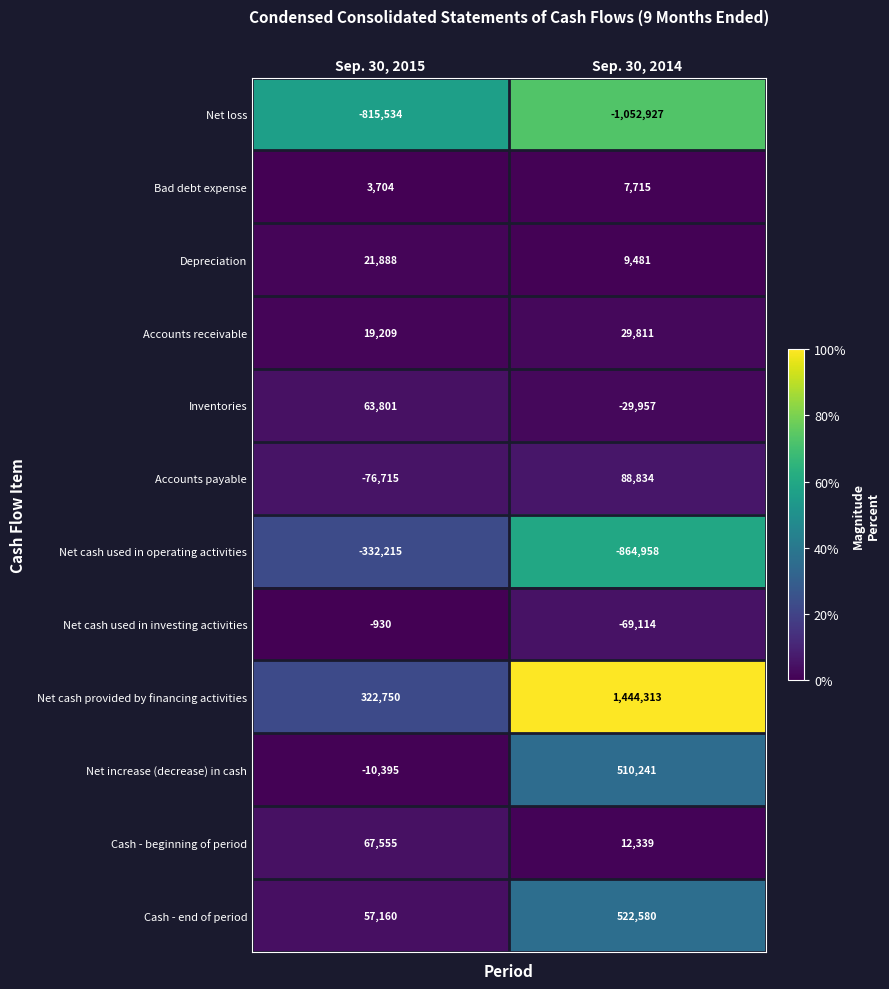

Rank the series by their maximum value, from lowest to highest.

Net loss, Net cash used in operating activities, Net cash used in investing activities, Bad debt expense, Depreciation, Accounts receivable, Inventories, Cash - beginning of period, Accounts payable, Net increase (decrease) in cash, Cash - end of period, Net cash provided by financing activities